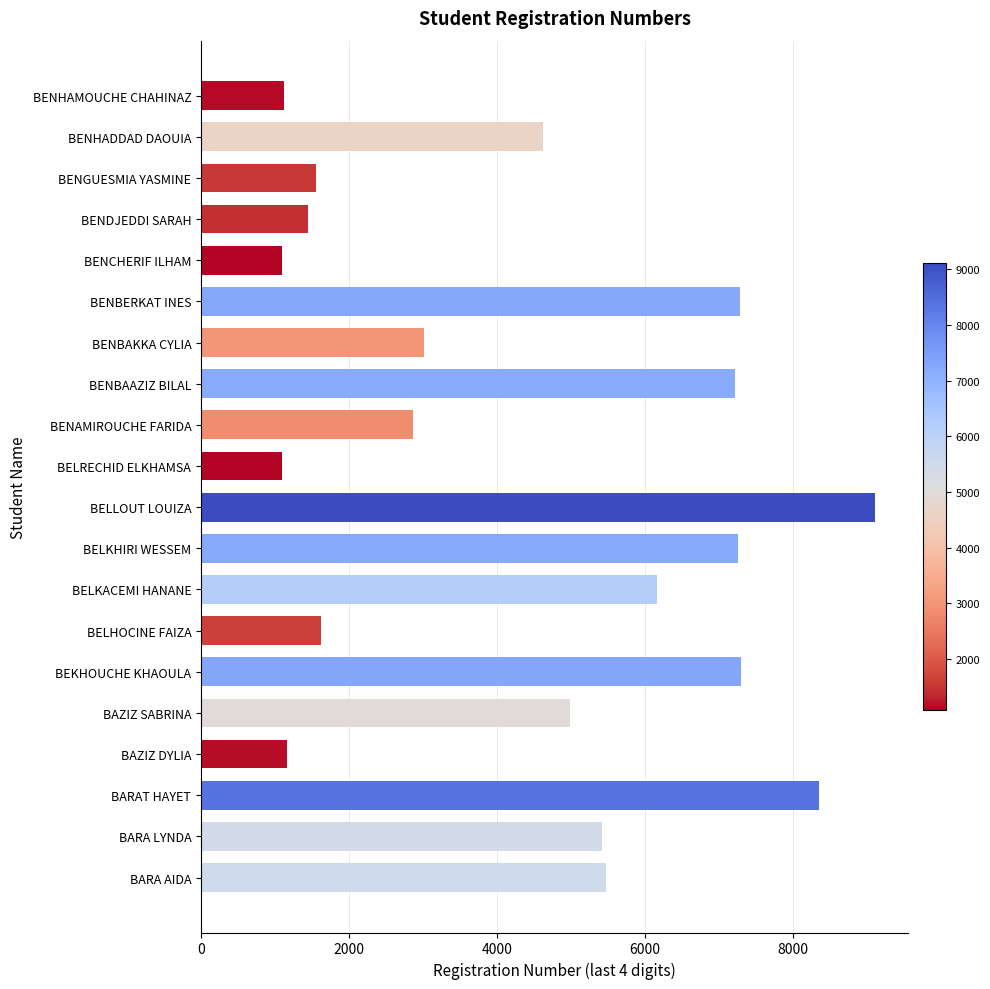

Count the number of categories in the chart.

20